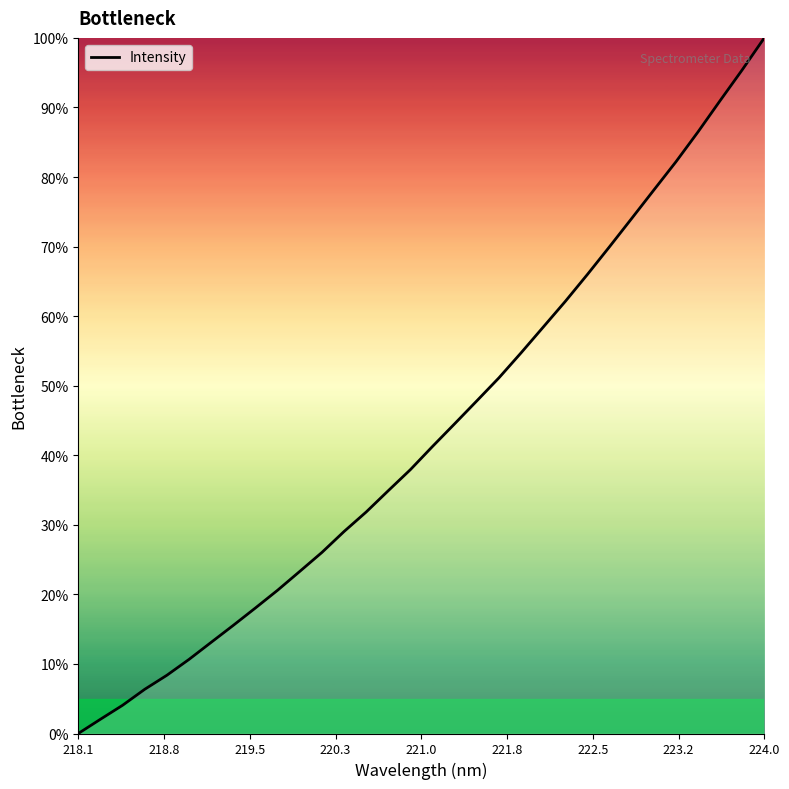

What is the maximum value shown in the chart?

100.0